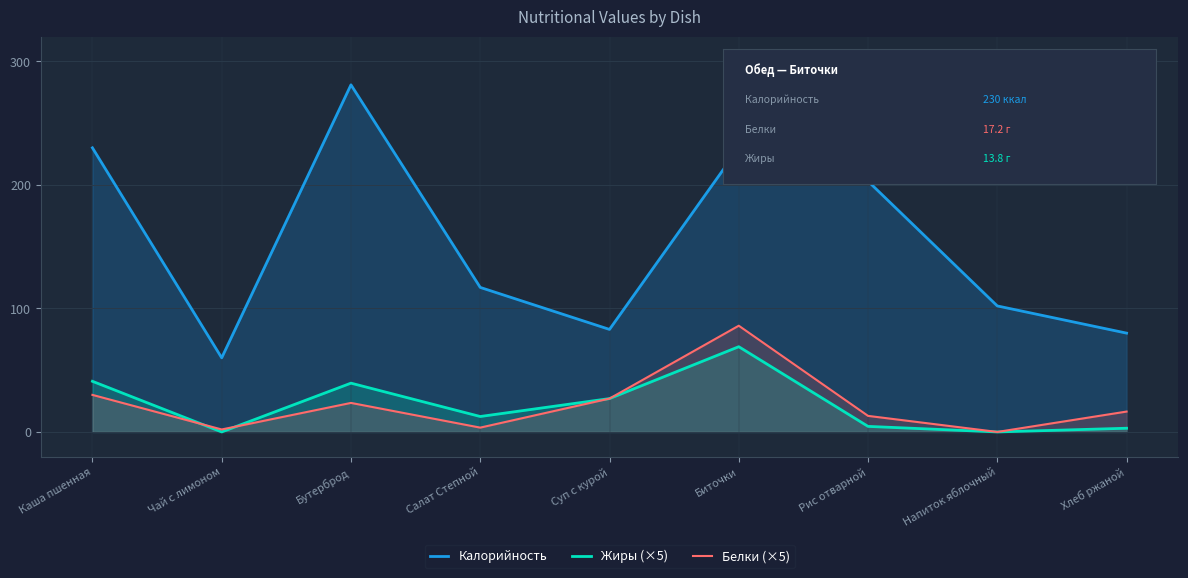

How many lines are shown in the chart?

3